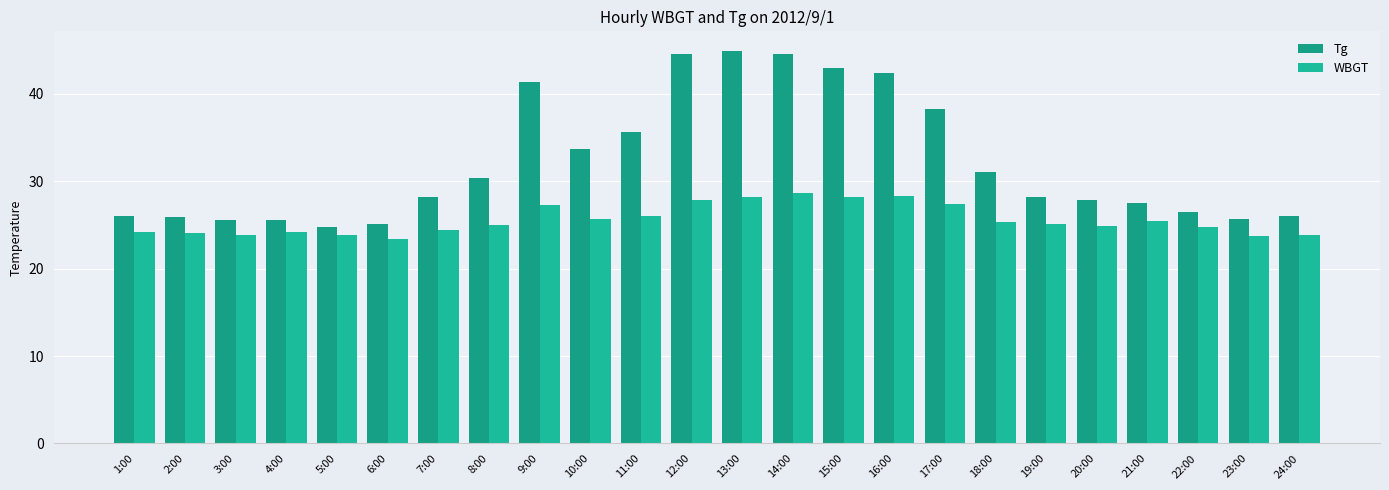

What are all the series names shown in the legend?

Tg, WBGT